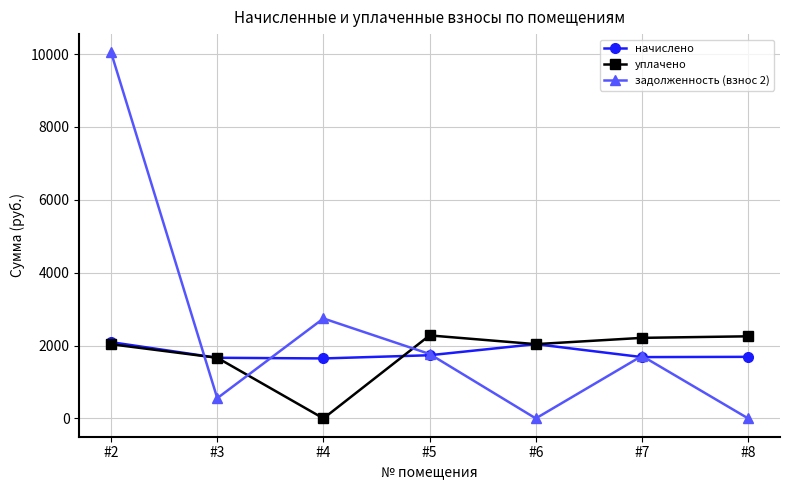

Rank the series at #8 from highest to lowest value.

уплачено, начислено, задолженность (взнос 2)